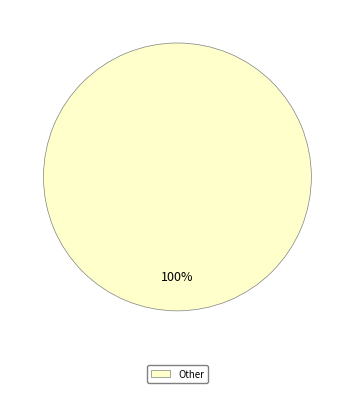

Does any single category account for the majority?

Yes